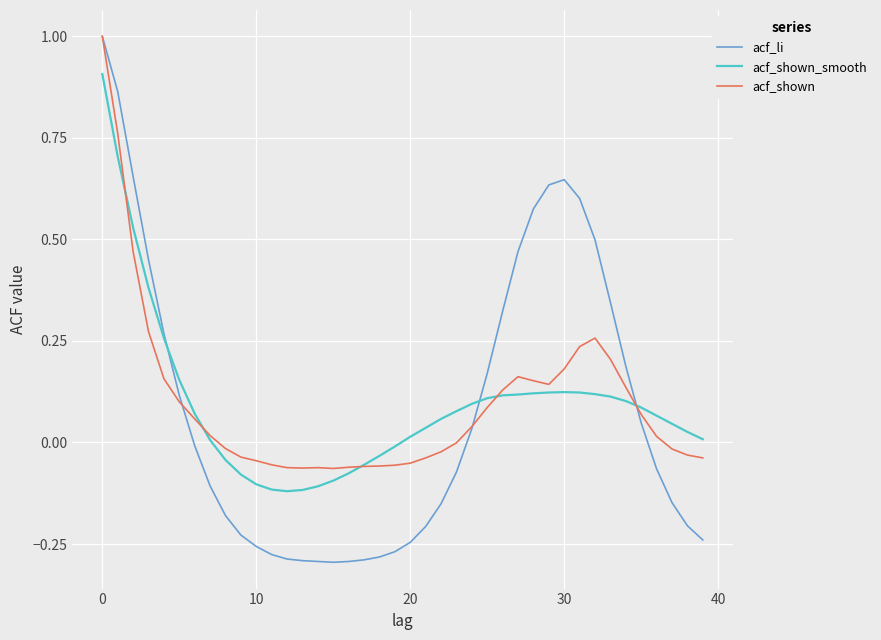

What is the greatest value displayed?

1.0